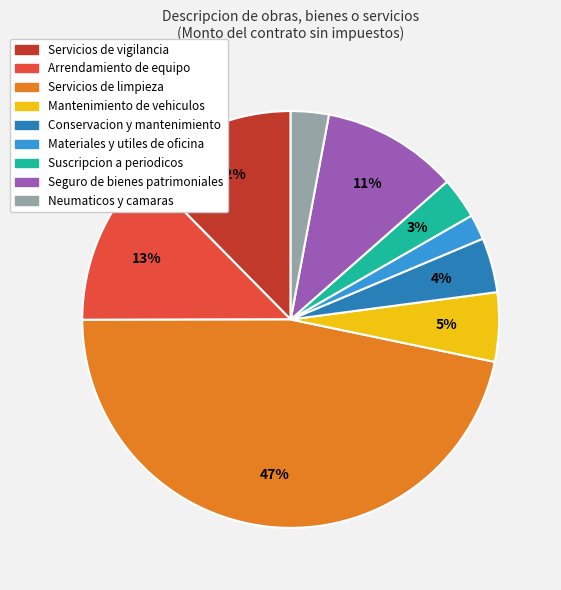

Is the sum of Conservacion y mantenimiento and Servicios de limpieza greater than half?

Yes